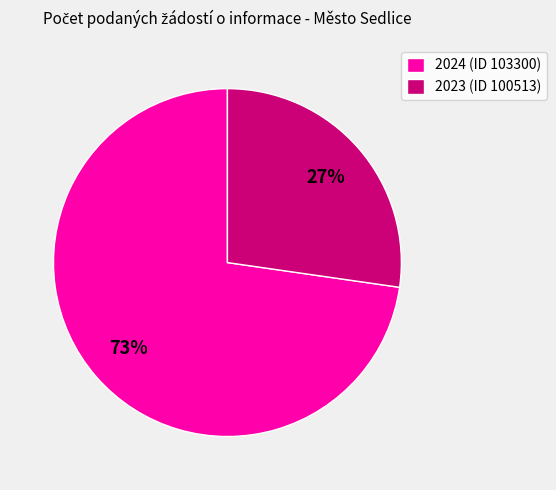

How many segments does this pie chart have?

2